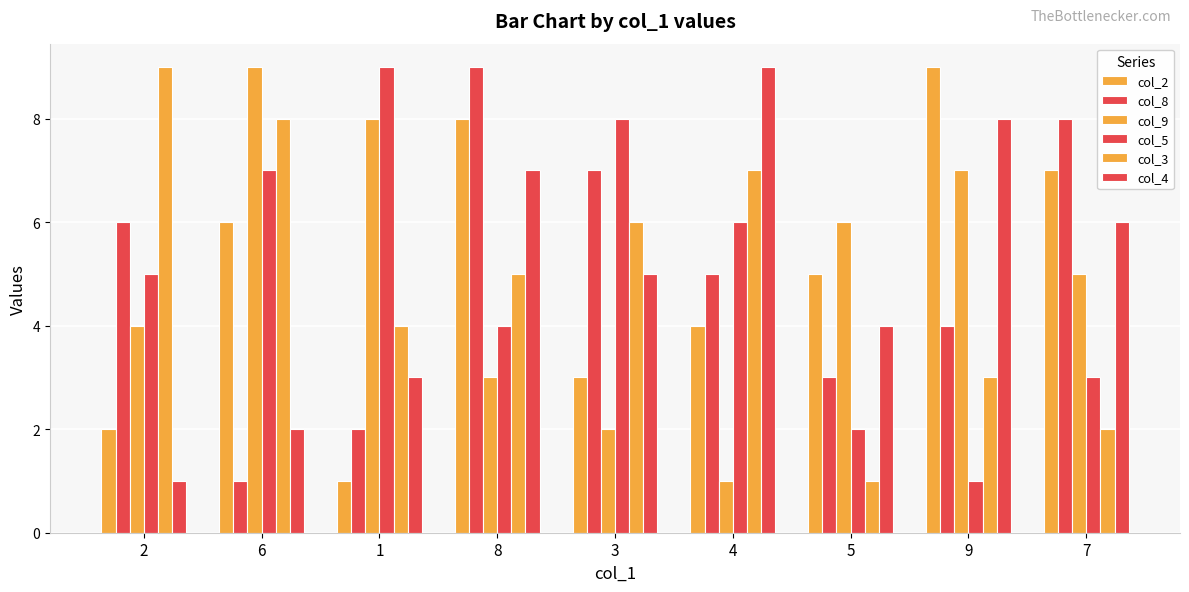

How many distinct data groups are displayed?

6